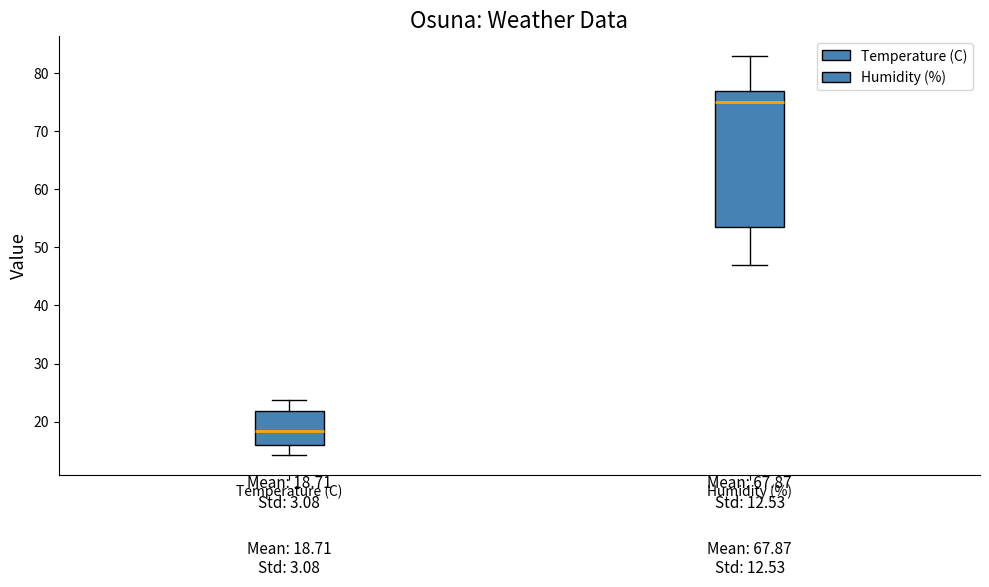

Which box has the highest median line?

Humidity (%)